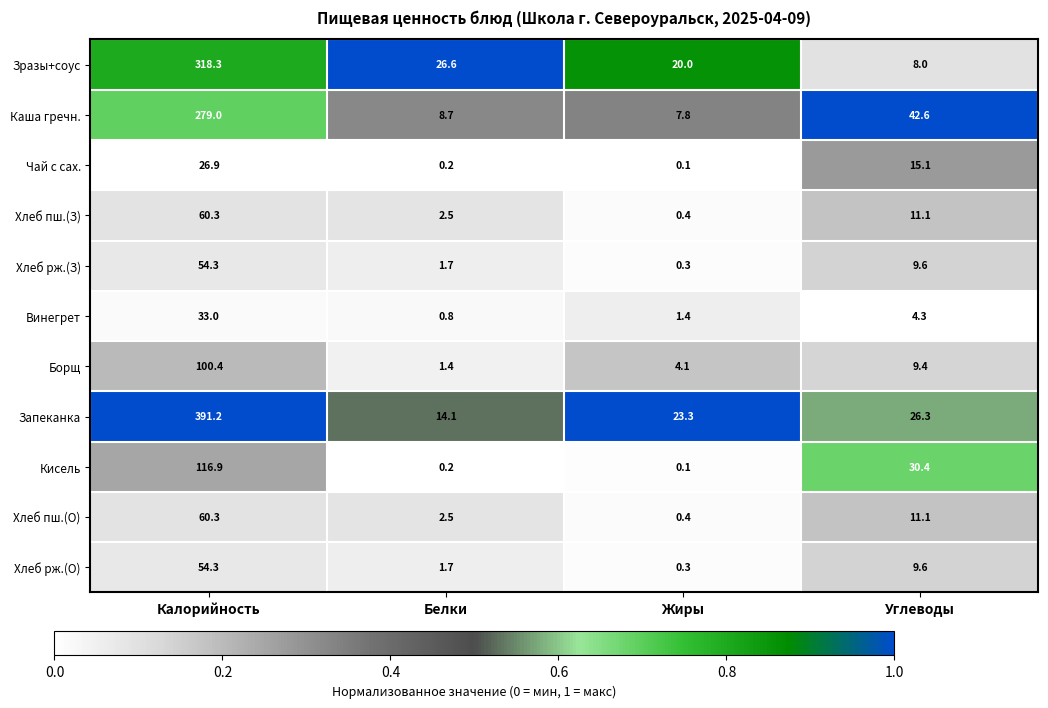

True or false: Чай с сах. has a value of 0.2 at Белки.

True